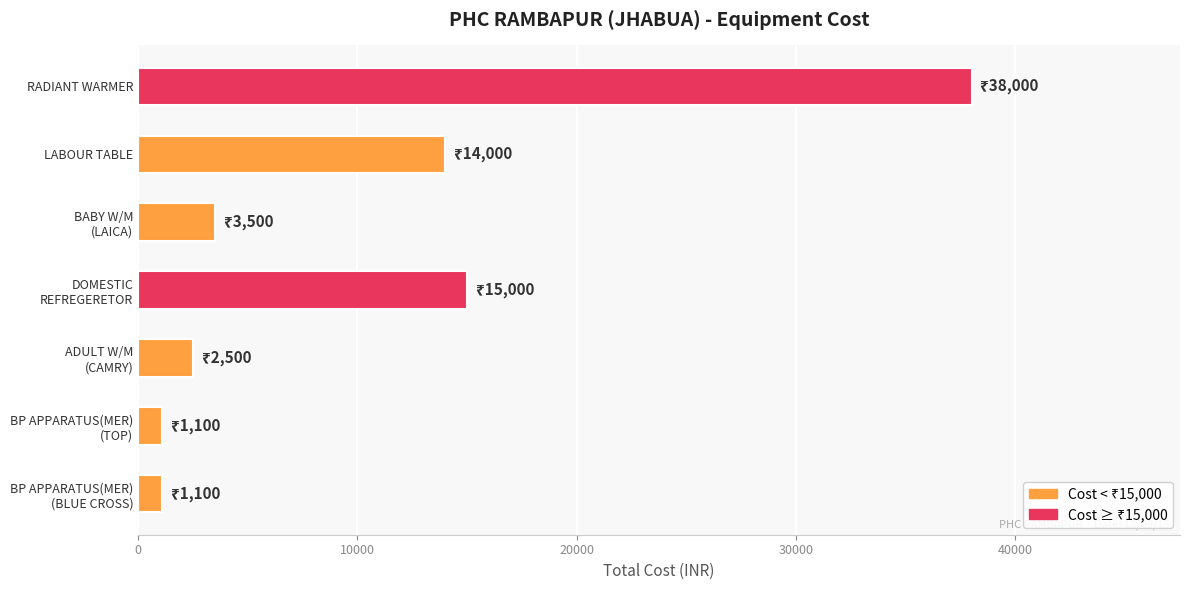

What is the difference between the maximum and minimum values?

36900